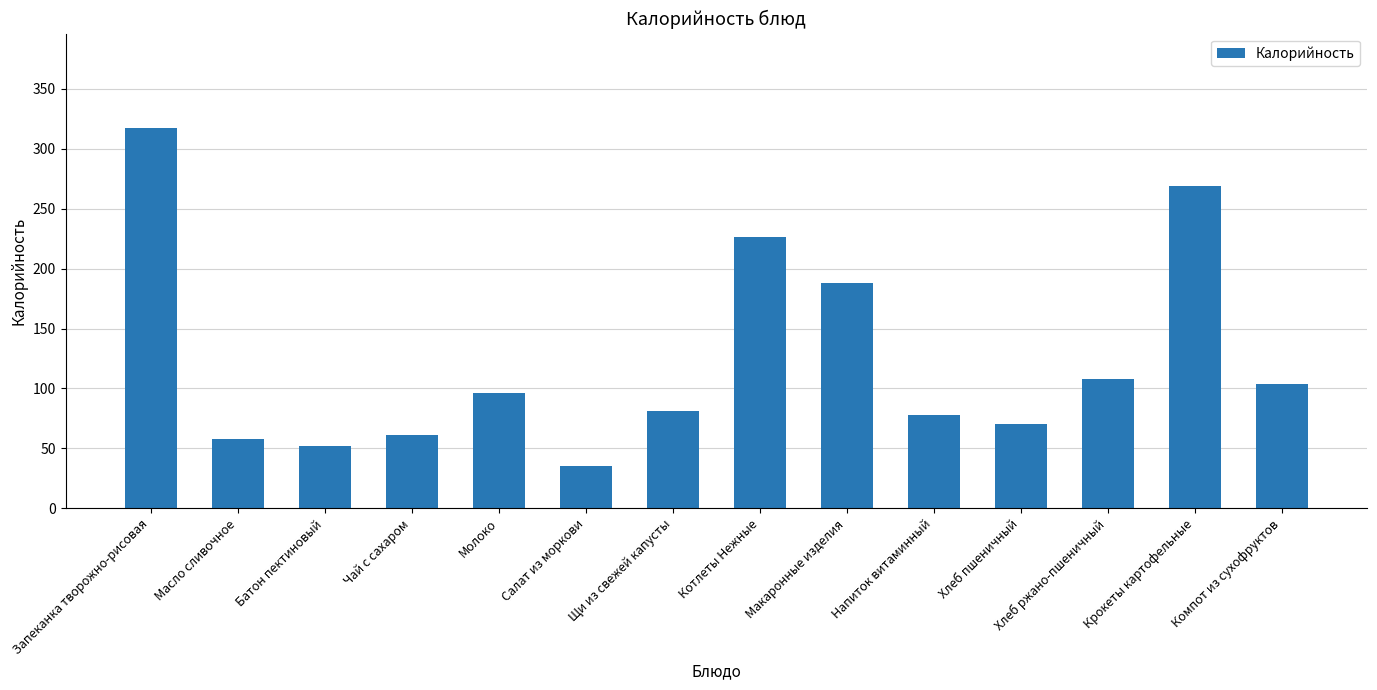

Reading left to right, list all the values displayed in this chart.

317	58	52	61	96	35	81	226	188	78	70	108	269	104